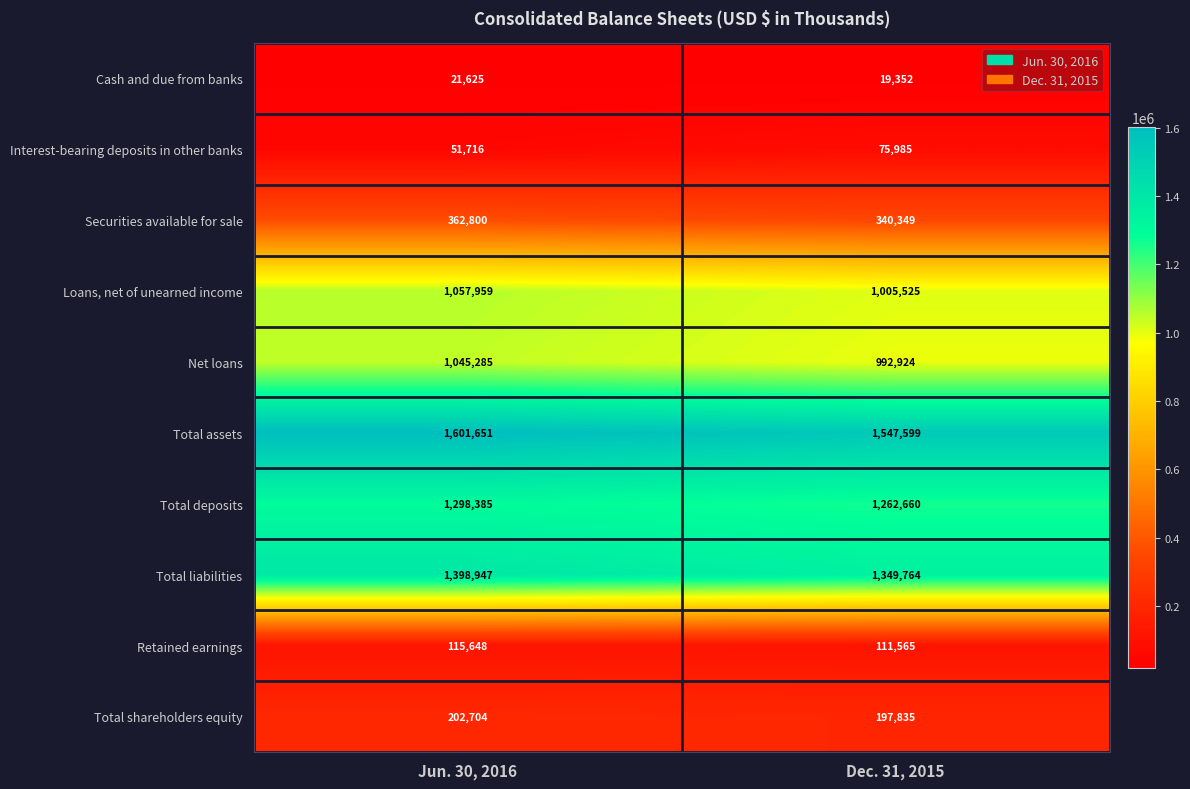

Which series has the largest total across all categories?

Total assets